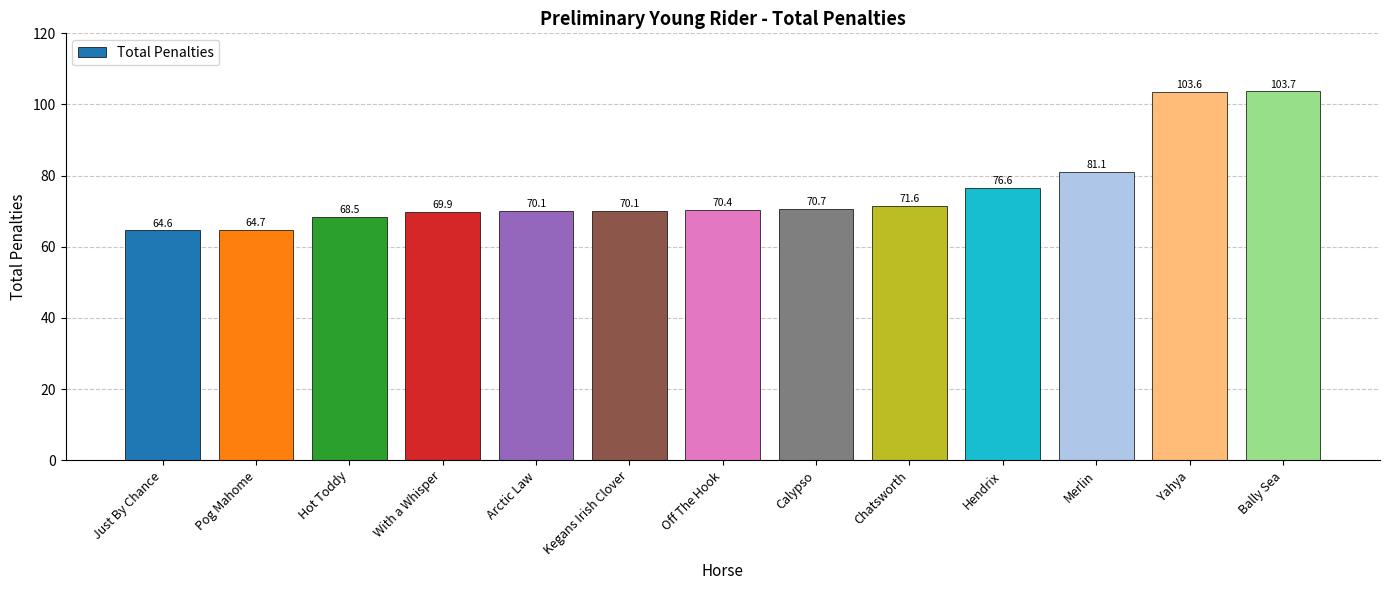

True or false: the data shows 47.4 at With a Whisper.

False